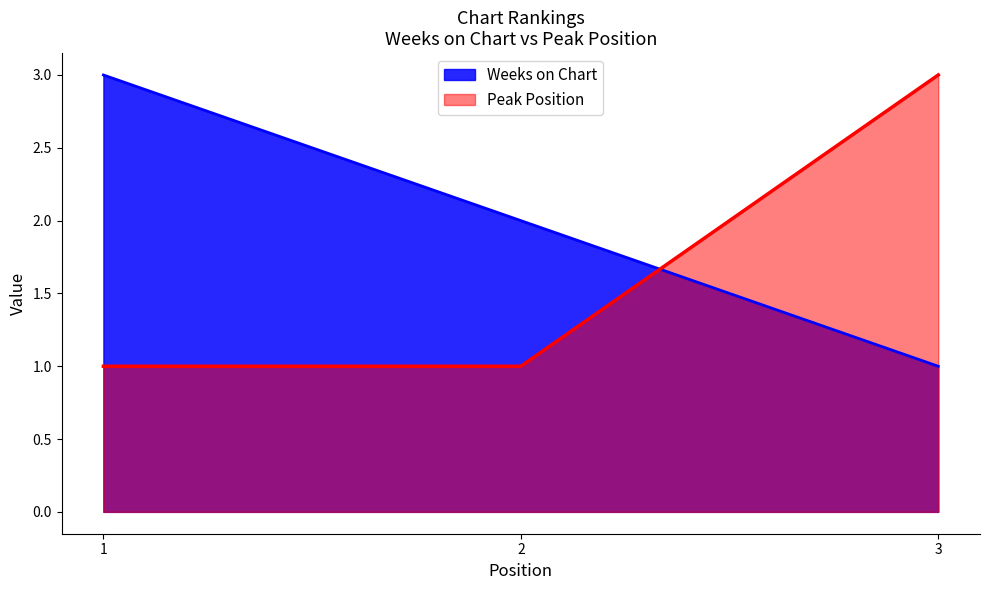

How many lines are shown in the chart?

2